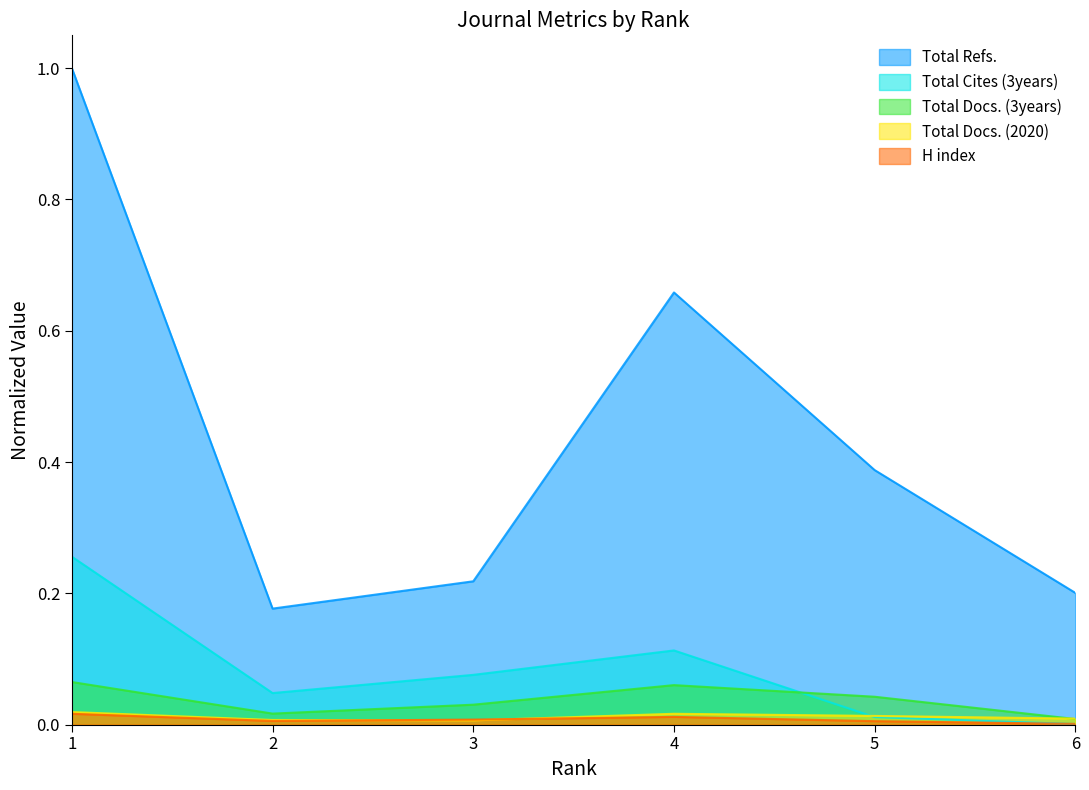

Is the value of Total Docs. (2020) at 2 greater than the value of H index at 3?

No